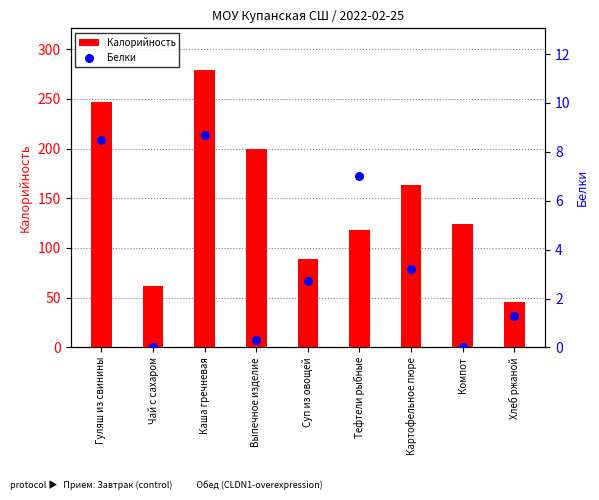

What is the total value across all series at Хлеб ржаной?

47.3